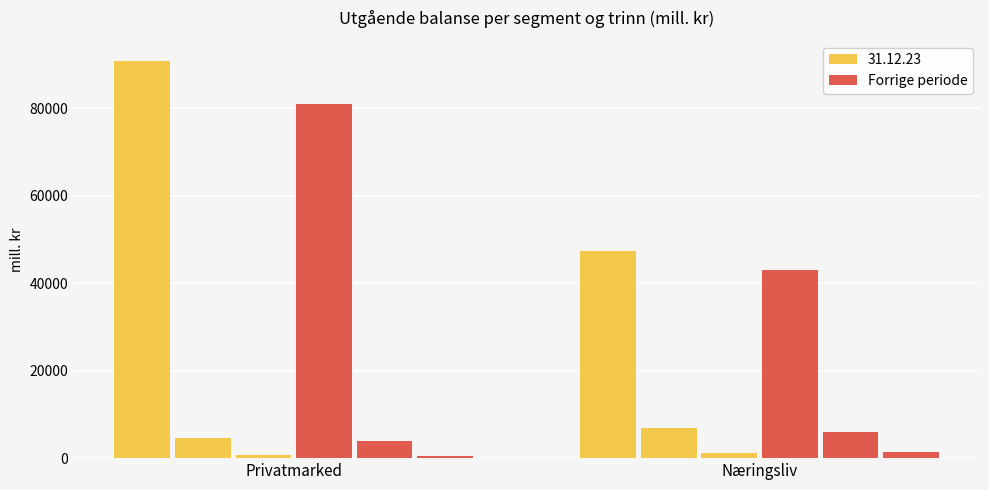

True or false: Trinn 1 (prev) has a value of 80994 at Privatmarked.

True